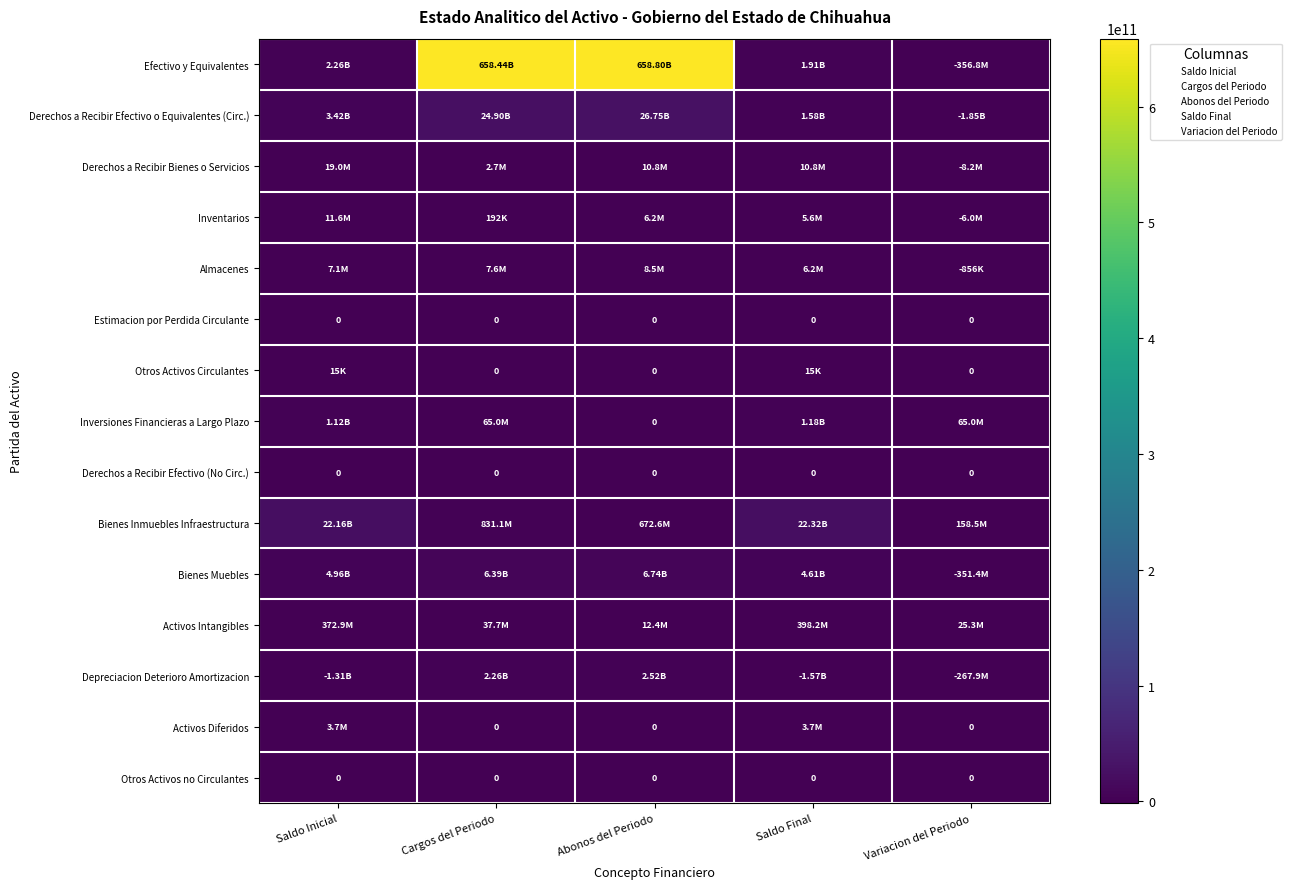

What is the lowest value of the Efectivo y Equivalentes series?

-356815473